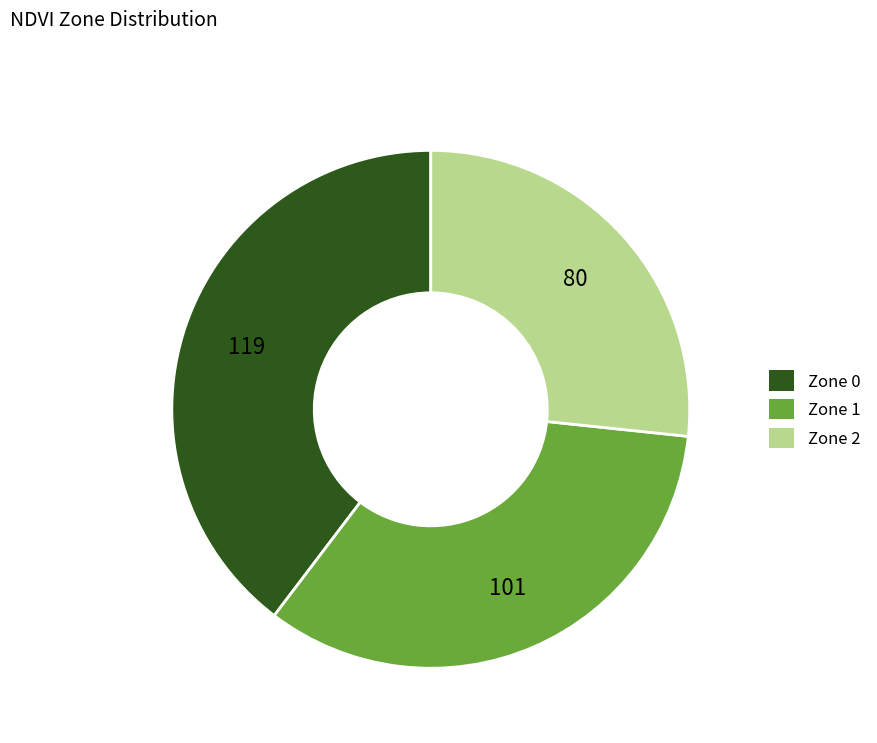

Is the sum of Zone 2 and Zone 0 greater than half?

Yes